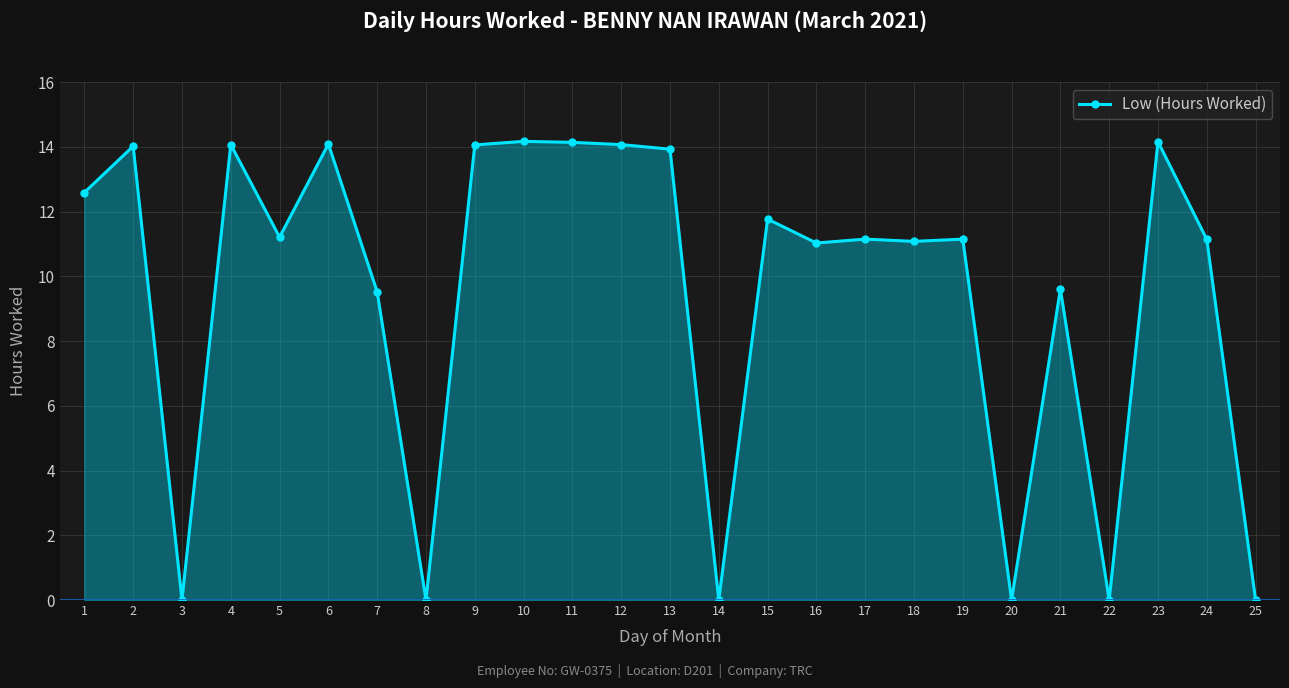

Where does the data first go above 11?

1